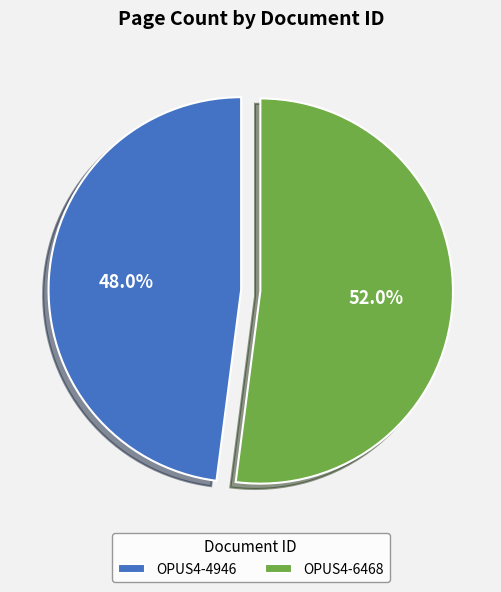

Which slice is the smallest?

OPUS4-4946